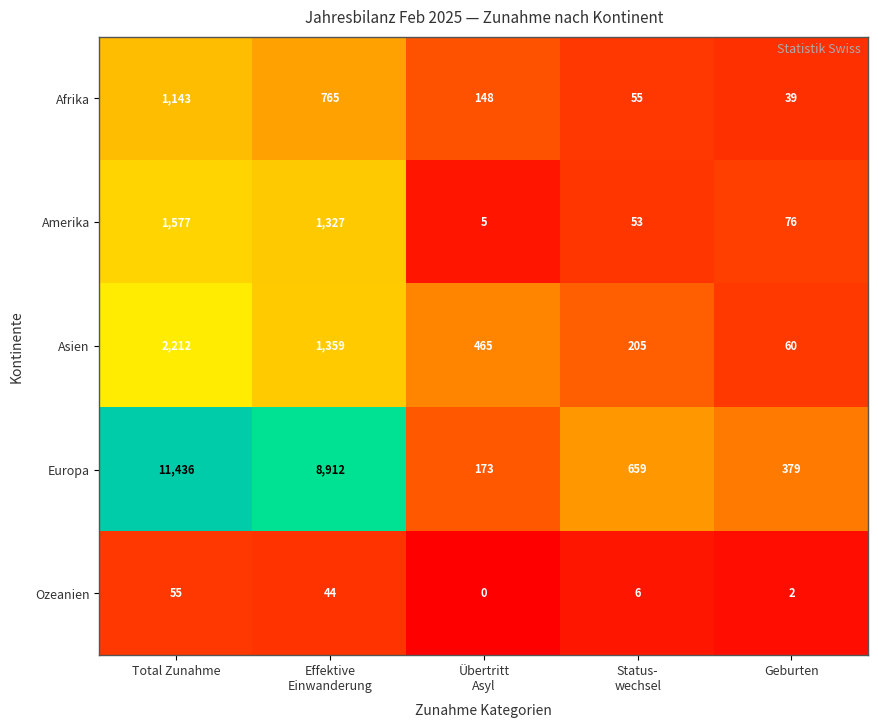

At which category is the sum across all series the highest?

Total Zunahme